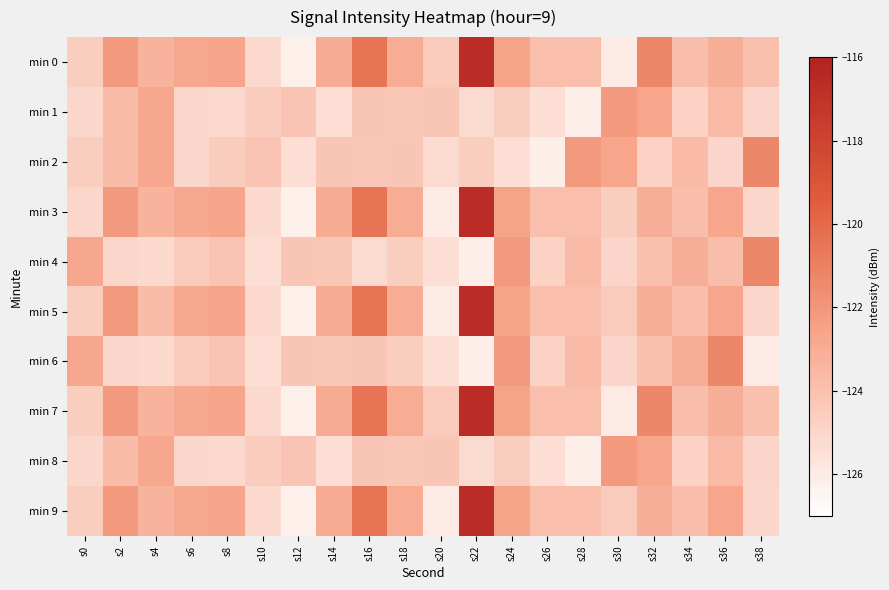

Reading right to left, list all the values displayed in this chart.

min 0: s38=-123.9	s36=-123.1	s34=-123.9	s32=-121.3	s30=-126.0	s28=-123.9	s26=-123.9	s24=-122.6	s22=-116.6	s20=-124.5	s18=-123.0	s16=-120.5	s14=-122.9	s12=-126.2	s10=-125.2	s8=-122.6	s6=-122.8	s4=-123.3	s2=-122.1	s0=-124.6
min 1: s38=-125.0	s36=-123.7	s34=-124.8	s32=-122.6	s30=-122.1	s28=-126.2	s26=-125.4	s24=-124.6	s22=-125.2	s20=-124.2	s18=-124.3	s16=-124.2	s14=-125.4	s12=-124.1	s10=-124.5	s8=-125.1	s6=-125.0	s4=-122.7	s2=-123.7	s0=-125.0
min 2: s38=-121.3	s36=-125.0	s34=-123.7	s32=-124.8	s30=-122.6	s28=-122.1	s26=-126.2	s24=-125.4	s22=-124.6	s20=-125.2	s18=-124.2	s16=-124.3	s14=-124.2	s12=-125.4	s10=-124.1	s8=-124.5	s6=-125.0	s4=-122.7	s2=-123.7	s0=-124.6
min 3: s38=-125.0	s36=-122.6	s34=-123.9	s32=-123.1	s30=-124.6	s28=-123.9	s26=-123.9	s24=-122.6	s22=-116.6	s20=-126.0	s18=-123.0	s16=-120.5	s14=-122.9	s12=-126.2	s10=-125.2	s8=-122.6	s6=-122.8	s4=-123.3	s2=-122.1	s0=-125.0
min 4: s38=-121.3	s36=-123.9	s34=-123.1	s32=-123.9	s30=-125.0	s28=-123.7	s26=-124.8	s24=-122.1	s22=-126.2	s20=-125.4	s18=-124.6	s16=-125.2	s14=-124.3	s12=-124.2	s10=-125.4	s8=-124.1	s6=-124.5	s4=-125.1	s2=-125.0	s0=-122.7
min 5: s38=-125.0	s36=-122.6	s34=-123.9	s32=-123.1	s30=-124.5	s28=-123.9	s26=-123.9	s24=-122.6	s22=-116.6	s20=-126.0	s18=-123.0	s16=-120.5	s14=-122.9	s12=-126.2	s10=-125.2	s8=-122.6	s6=-122.8	s4=-123.7	s2=-122.1	s0=-124.6
min 6: s38=-126.0	s36=-121.3	s34=-123.1	s32=-123.9	s30=-125.0	s28=-123.7	s26=-124.8	s24=-122.1	s22=-126.2	s20=-125.4	s18=-124.6	s16=-124.2	s14=-124.3	s12=-124.2	s10=-125.4	s8=-124.1	s6=-124.5	s4=-125.1	s2=-125.0	s0=-122.7
min 7: s38=-123.9	s36=-123.1	s34=-123.9	s32=-121.3	s30=-126.0	s28=-123.9	s26=-123.9	s24=-122.6	s22=-116.6	s20=-124.5	s18=-123.0	s16=-120.5	s14=-122.9	s12=-126.2	s10=-125.2	s8=-122.6	s6=-122.8	s4=-123.3	s2=-122.1	s0=-124.6
min 8: s38=-125.0	s36=-123.7	s34=-124.8	s32=-122.6	s30=-122.1	s28=-126.2	s26=-125.4	s24=-124.6	s22=-125.2	s20=-124.2	s18=-124.3	s16=-124.2	s14=-125.4	s12=-124.1	s10=-124.5	s8=-125.1	s6=-125.0	s4=-122.7	s2=-123.7	s0=-125.0
min 9: s38=-125.0	s36=-122.6	s34=-123.9	s32=-123.1	s30=-124.5	s28=-123.9	s26=-123.9	s24=-122.6	s22=-116.6	s20=-126.0	s18=-123.0	s16=-120.5	s14=-122.9	s12=-126.2	s10=-125.2	s8=-122.6	s6=-122.8	s4=-123.3	s2=-122.1	s0=-124.6